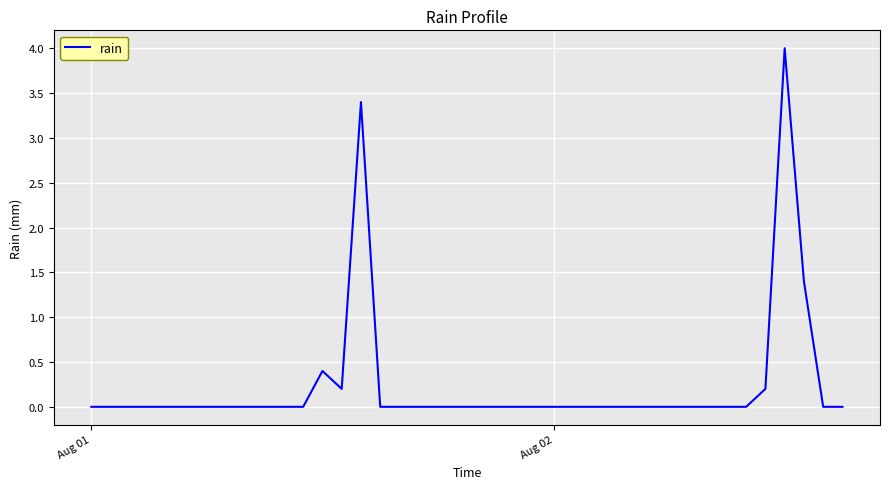

How many interior local valleys (lower than both neighbors) does the data have?

1